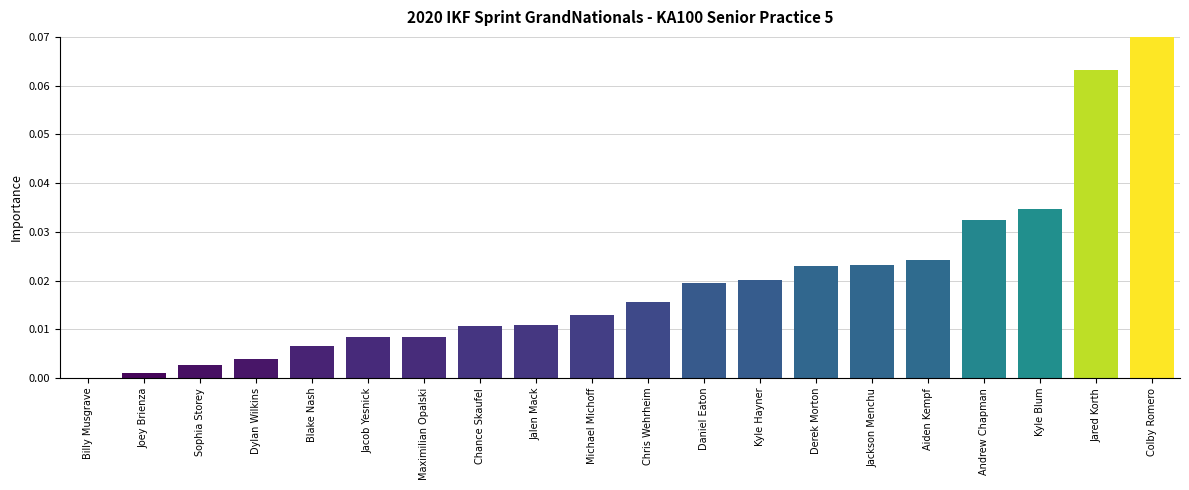

Count the number of categories in the chart.

20